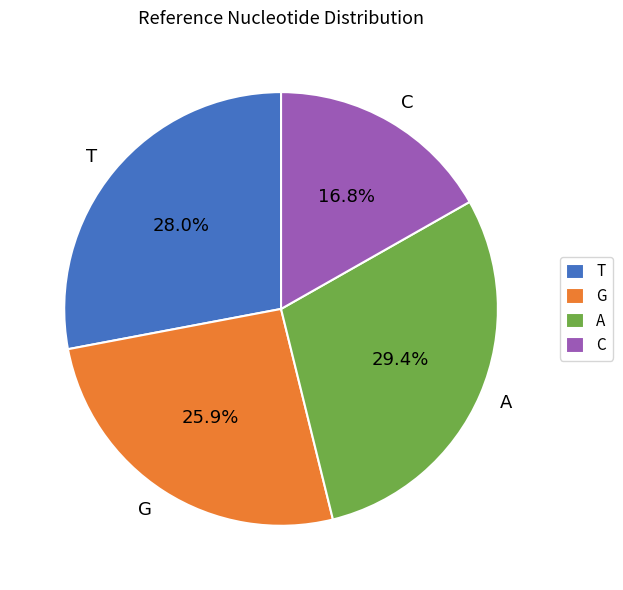

True or false: C accounts for 24% of the total.

False